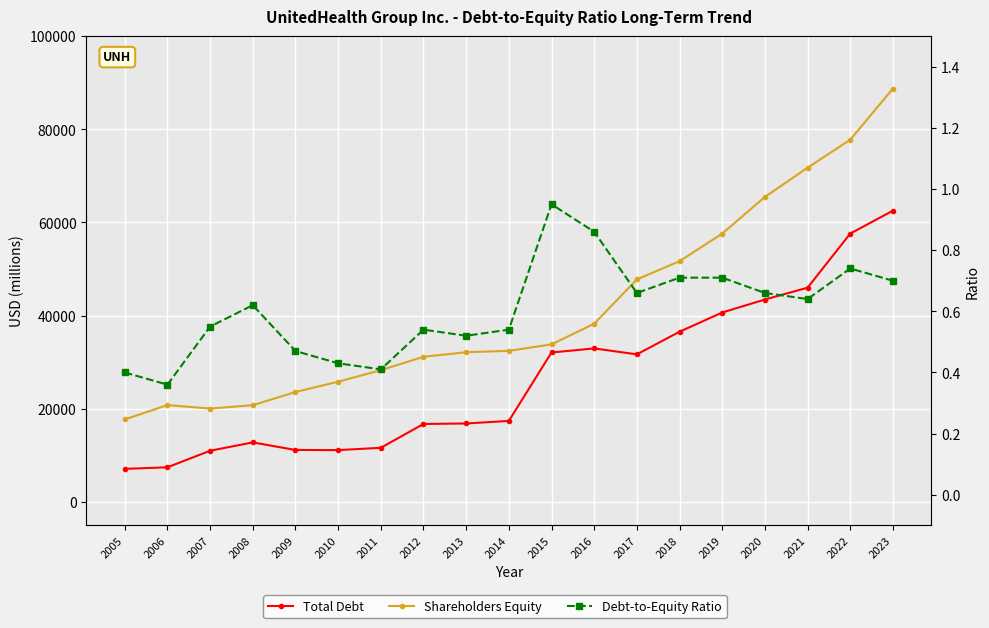

Count the number of categories in the chart.

19